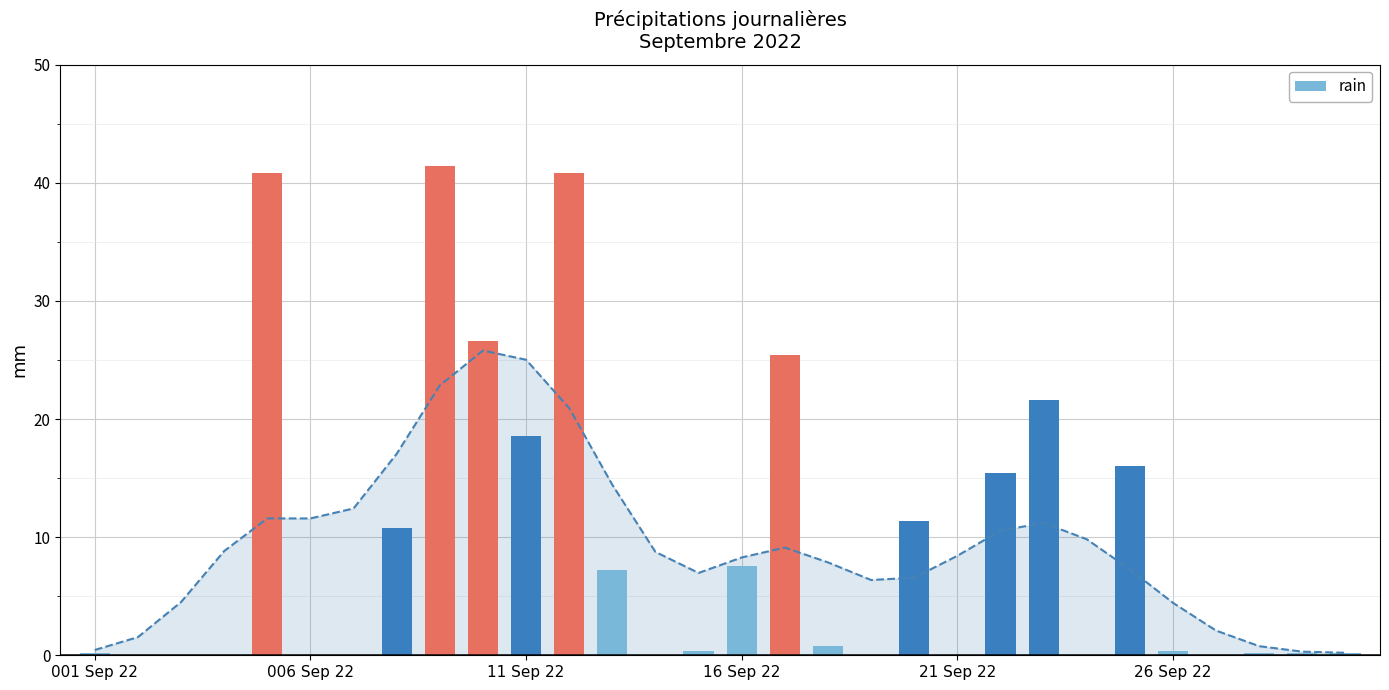

The value at 17 is 0.8. True or false?

True